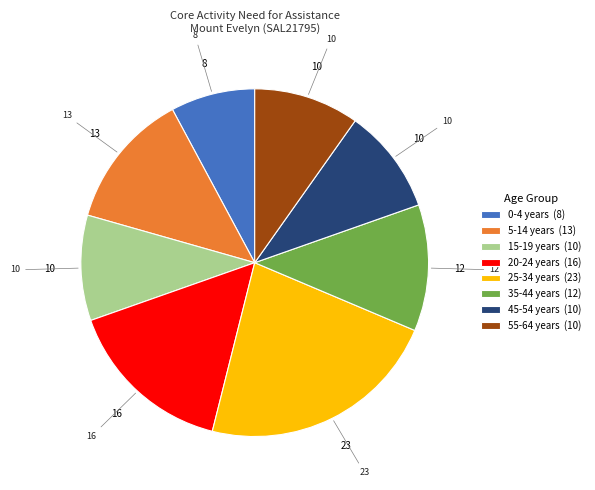

Which slice is the smallest?

0-4 years (8)